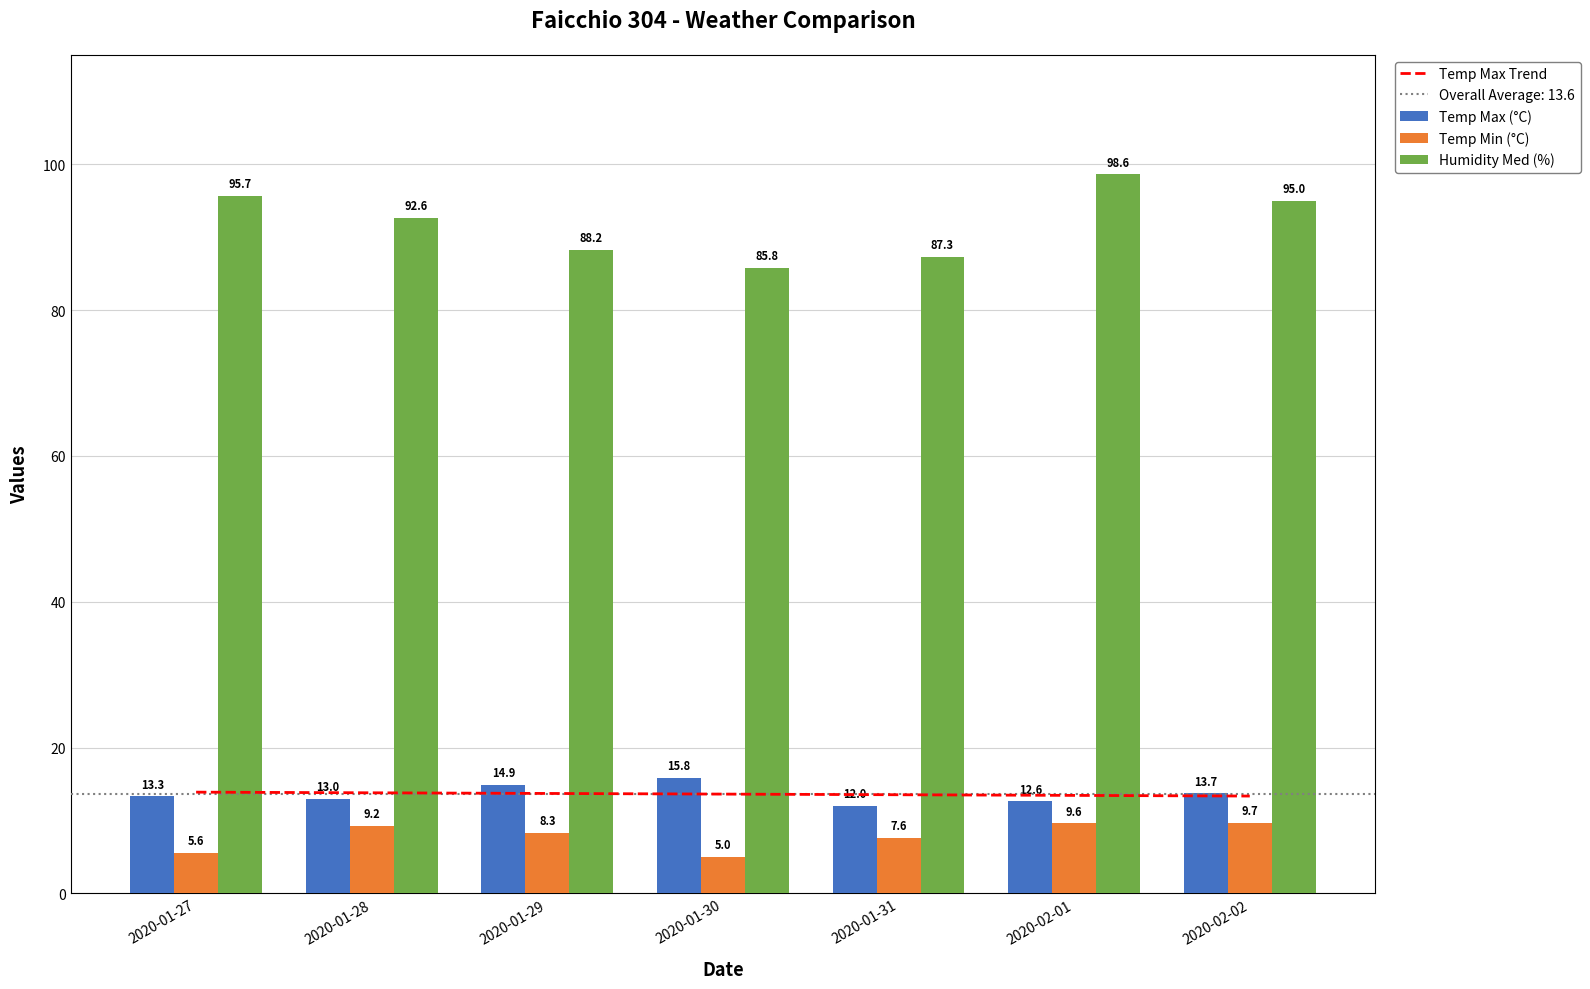

Reading left to right, what are all the values shown in this chart?

Temp Max (°C): 2020-01-27=13.3	2020-01-28=13.0	2020-01-29=14.9	2020-01-30=15.8	2020-01-31=12.0	2020-02-01=12.6	2020-02-02=13.7
Temp Min (°C): 2020-01-27=5.6	2020-01-28=9.2	2020-01-29=8.3	2020-01-30=5.0	2020-01-31=7.6	2020-02-01=9.6	2020-02-02=9.7
Humidity Med (%): 2020-01-27=95.7	2020-01-28=92.6	2020-01-29=88.2	2020-01-30=85.8	2020-01-31=87.3	2020-02-01=98.6	2020-02-02=95.0